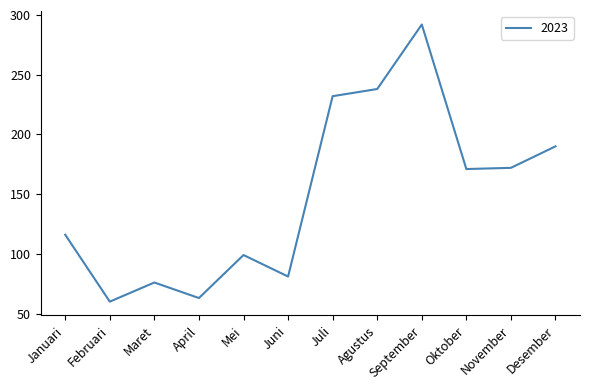

What is the maximum value shown in the chart?

292